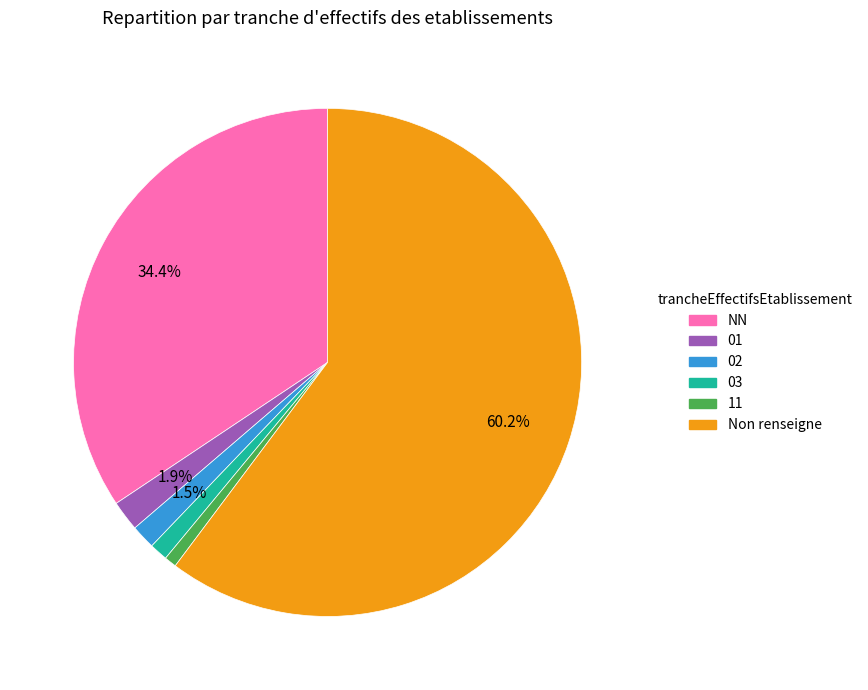

Does 02 represent more than half of the total?

No